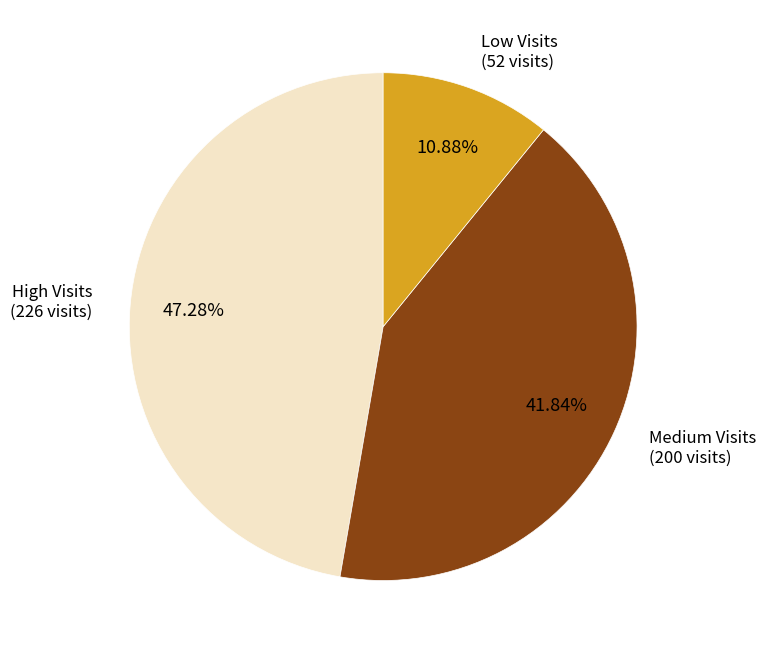

Is there a majority slice in this chart?

No